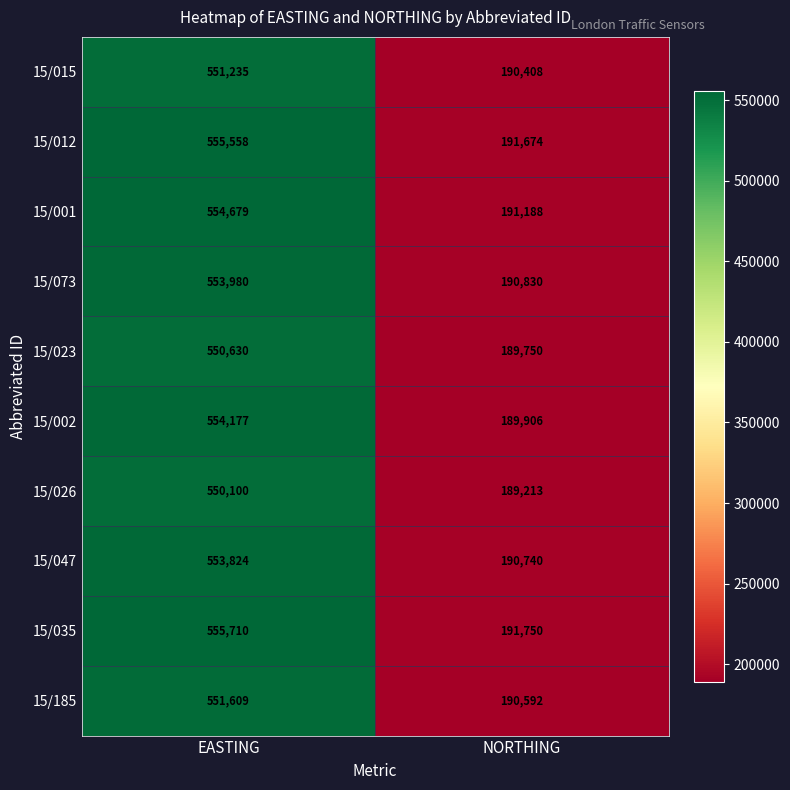

At how many categories does at least one series exceed 304234?

1